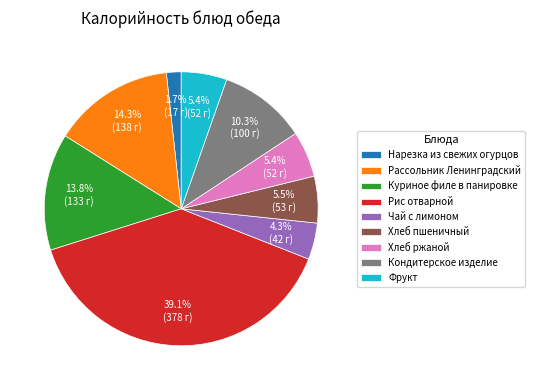

To the nearest percent, what is the difference between the Кондитерское изделие and Хлеб пшеничный slice percentages?

5%